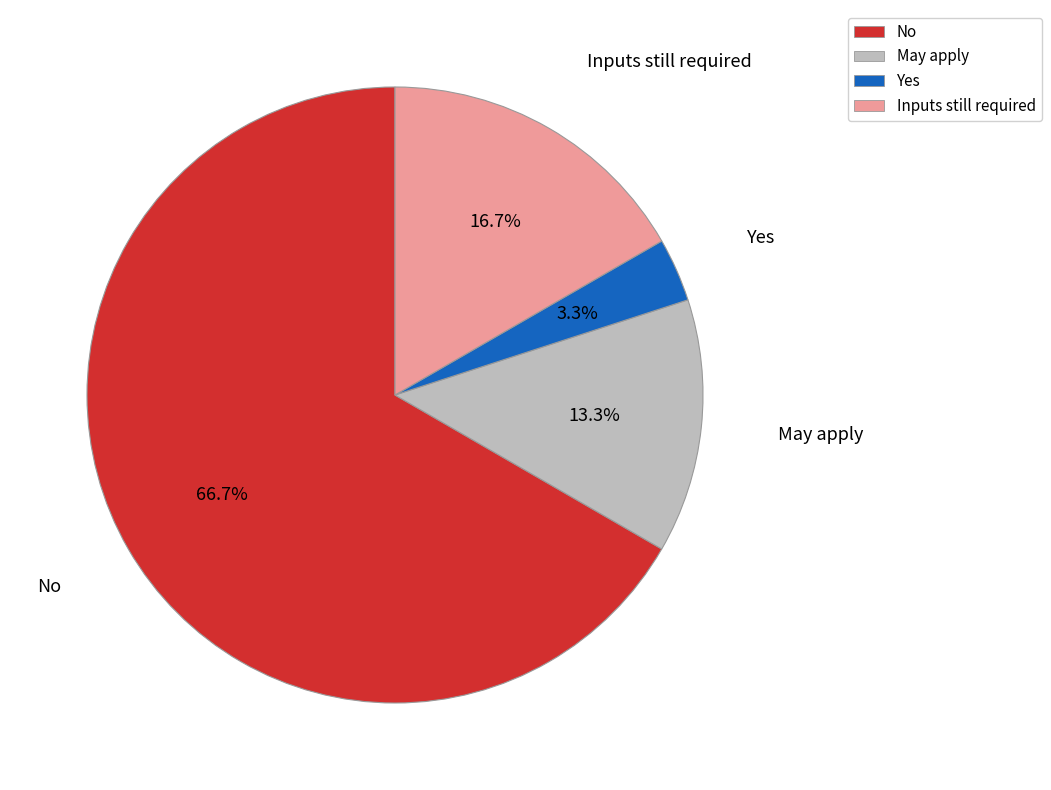

Which slice is the largest?

No